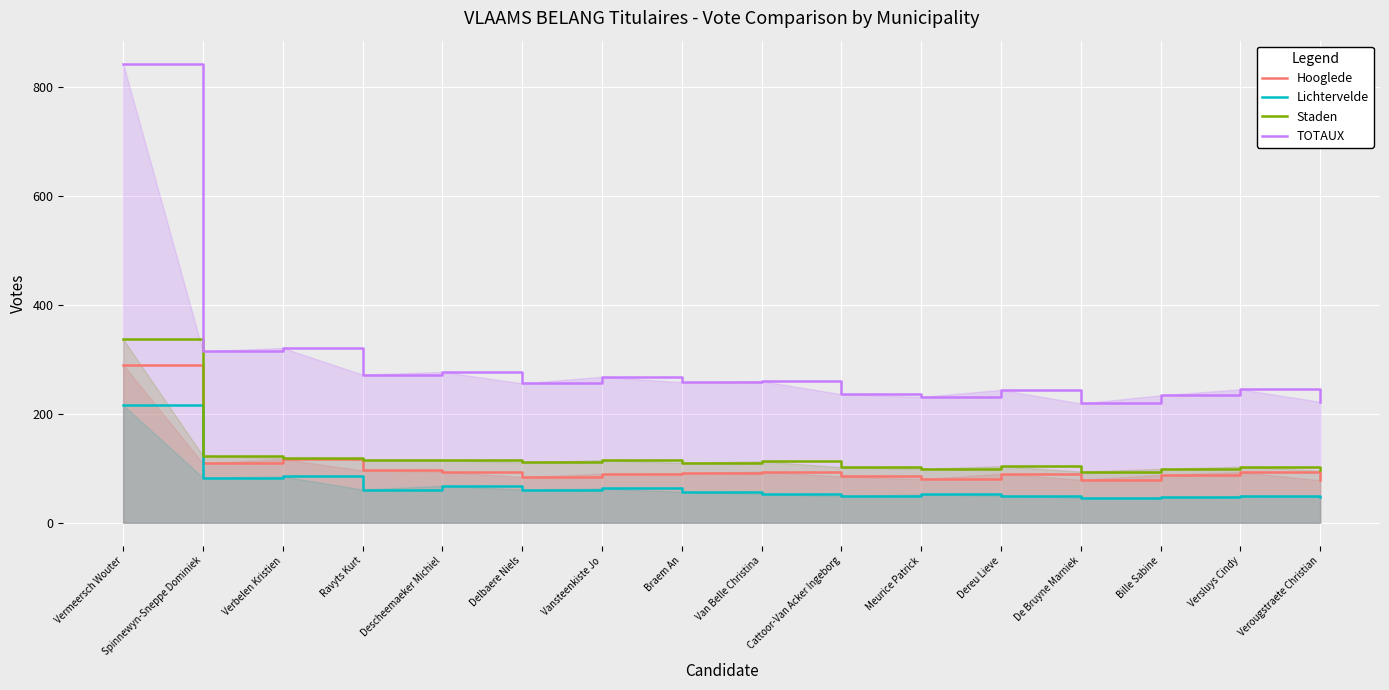

Reading right to left, what are all the values shown in this chart?

Hooglede: Verougstraete Christian=78	Versluys Cindy=93	Bille Sabine=88	De Bruyne Marniek=79	Dereu Lieve=90	Meurice Patrick=80	Cattoor-Van Acker Ingeborg=85	Van Belle Christina=94	Braem An=91	Vansteenkiste Jo=90	Delbaere Niels=84	Descheemaeker Michiel=94	Ravyts Kurt=96	Verbelen Kristien=117	Spinnewyn-Sneppe Dominiek=109	Vermeersch Wouter=290
Lichtervelde: Verougstraete Christian=48	Versluys Cindy=49	Bille Sabine=47	De Bruyne Marniek=46	Dereu Lieve=50	Meurice Patrick=52	Cattoor-Van Acker Ingeborg=49	Van Belle Christina=53	Braem An=57	Vansteenkiste Jo=63	Delbaere Niels=61	Descheemaeker Michiel=68	Ravyts Kurt=61	Verbelen Kristien=85	Spinnewyn-Sneppe Dominiek=83	Vermeersch Wouter=216
Staden: Verougstraete Christian=96	Versluys Cindy=103	Bille Sabine=99	De Bruyne Marniek=94	Dereu Lieve=104	Meurice Patrick=99	Cattoor-Van Acker Ingeborg=102	Van Belle Christina=113	Braem An=110	Vansteenkiste Jo=115	Delbaere Niels=111	Descheemaeker Michiel=115	Ravyts Kurt=115	Verbelen Kristien=119	Spinnewyn-Sneppe Dominiek=123	Vermeersch Wouter=337
TOTAUX: Verougstraete Christian=222	Versluys Cindy=245	Bille Sabine=234	De Bruyne Marniek=219	Dereu Lieve=244	Meurice Patrick=231	Cattoor-Van Acker Ingeborg=236	Van Belle Christina=260	Braem An=258	Vansteenkiste Jo=268	Delbaere Niels=256	Descheemaeker Michiel=277	Ravyts Kurt=272	Verbelen Kristien=321	Spinnewyn-Sneppe Dominiek=315	Vermeersch Wouter=843